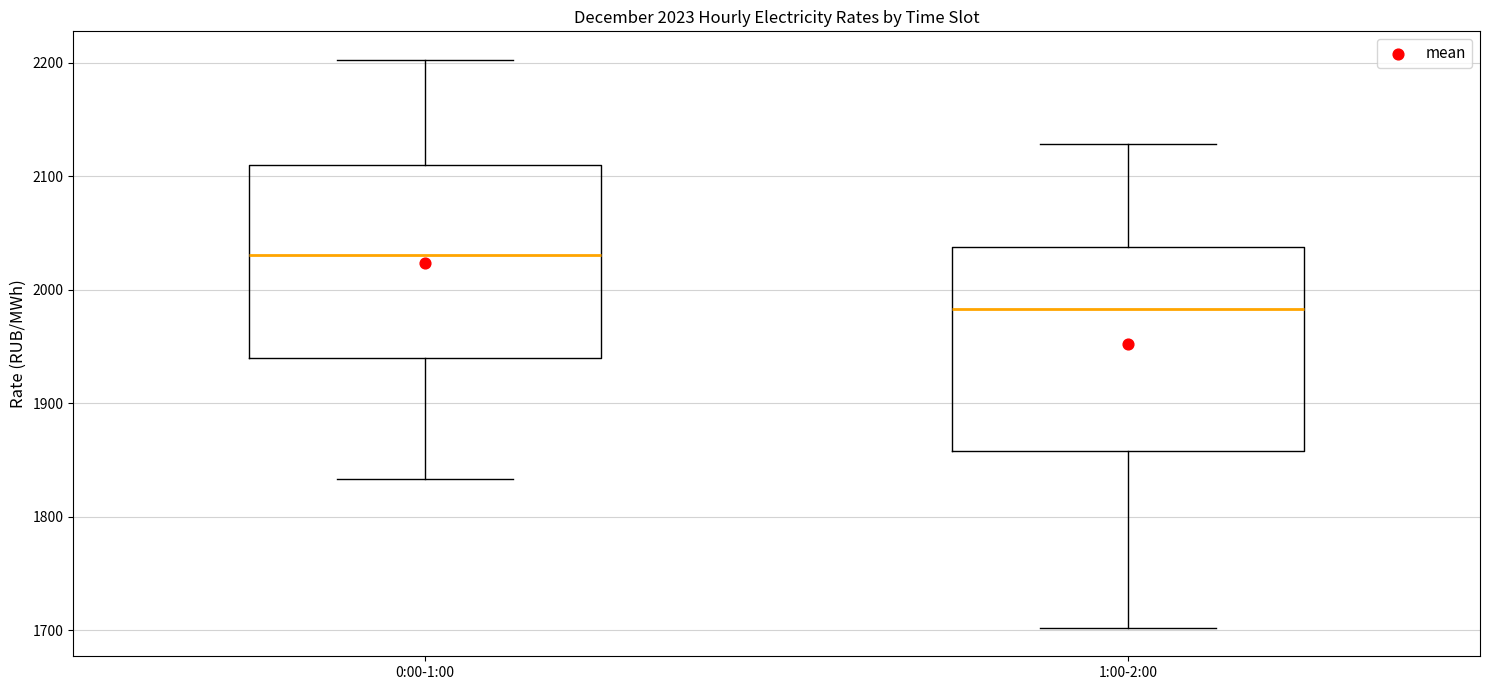

Which box's median line is the lowest?

1:00-2:00